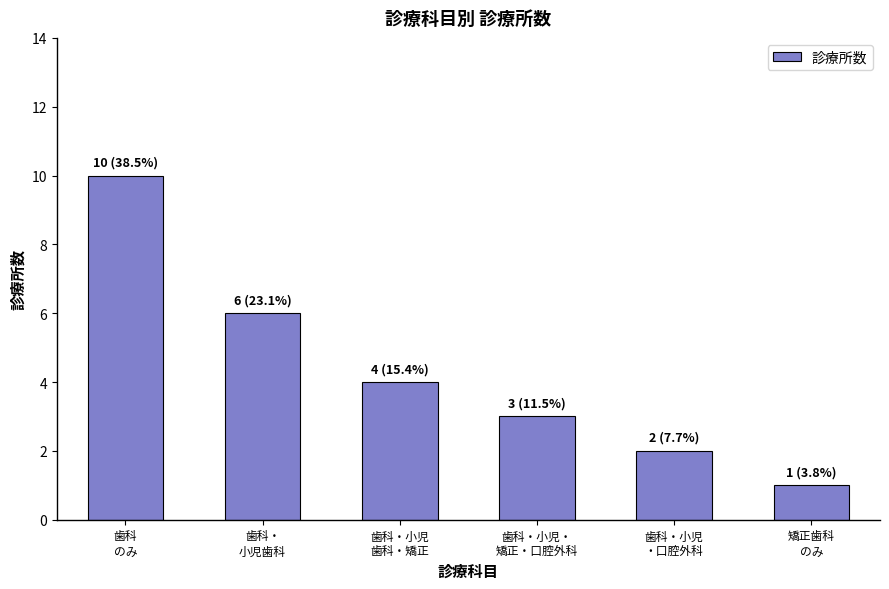

Rank the categories by value from highest to lowest.

歯科
のみ, 歯科・
小児歯科, 歯科・小児
歯科・矯正, 歯科・小児・
矯正・口腔外科, 歯科・小児
・口腔外科, 矯正歯科
のみ